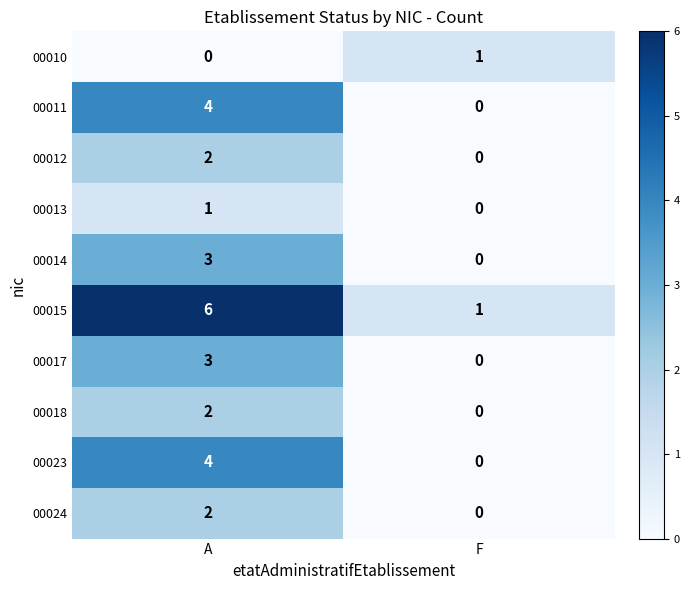

At which category is the sum across all series the highest?

A